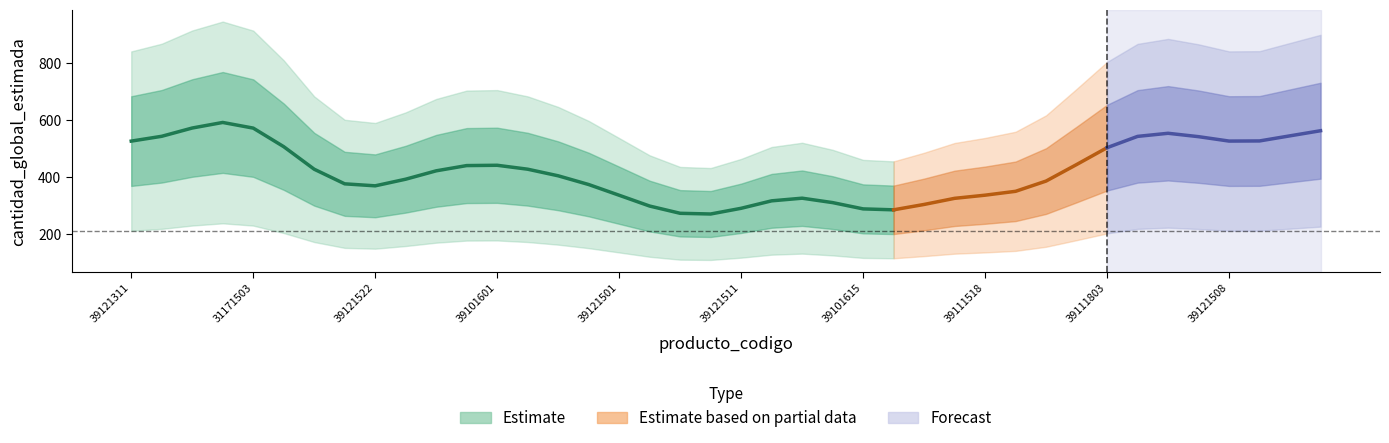

What is the difference between the values at 39121547 and 26101504?

450